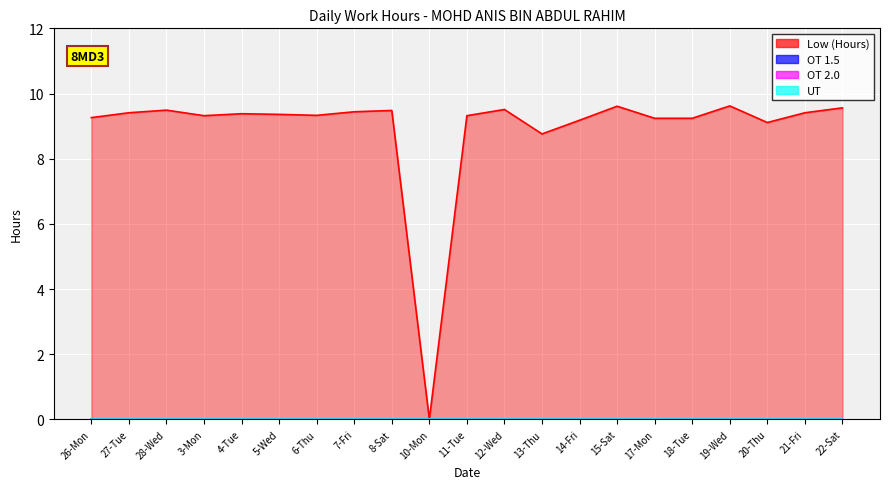

How many data points does each series have?

21